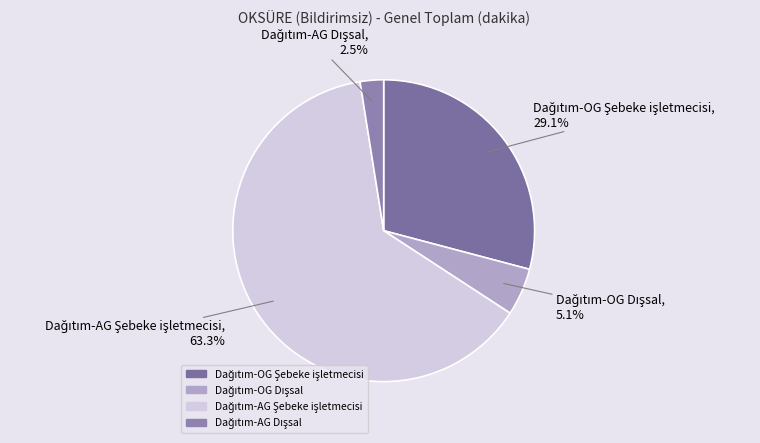

Is there a majority slice in this chart?

Yes